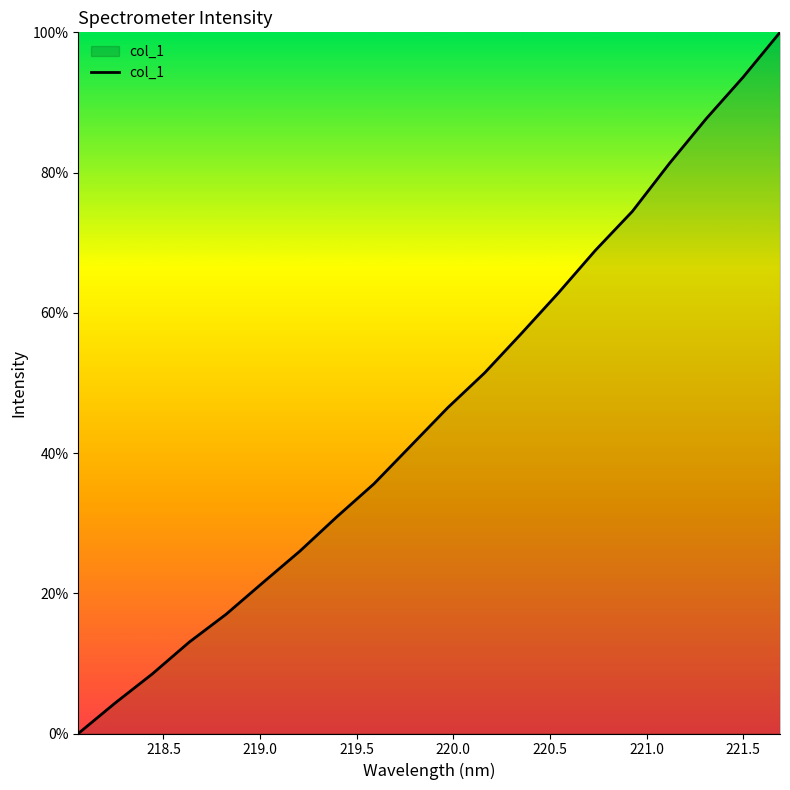

What is the greatest value displayed?

100.0